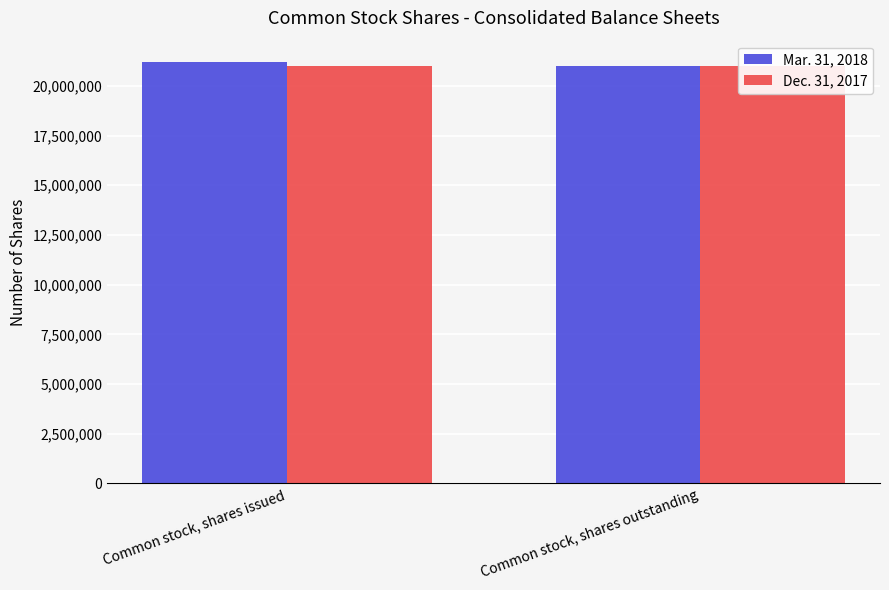

What is the approximate value of Mar. 31, 2018 at Common stock, shares outstanding, to the nearest 50?

20976350